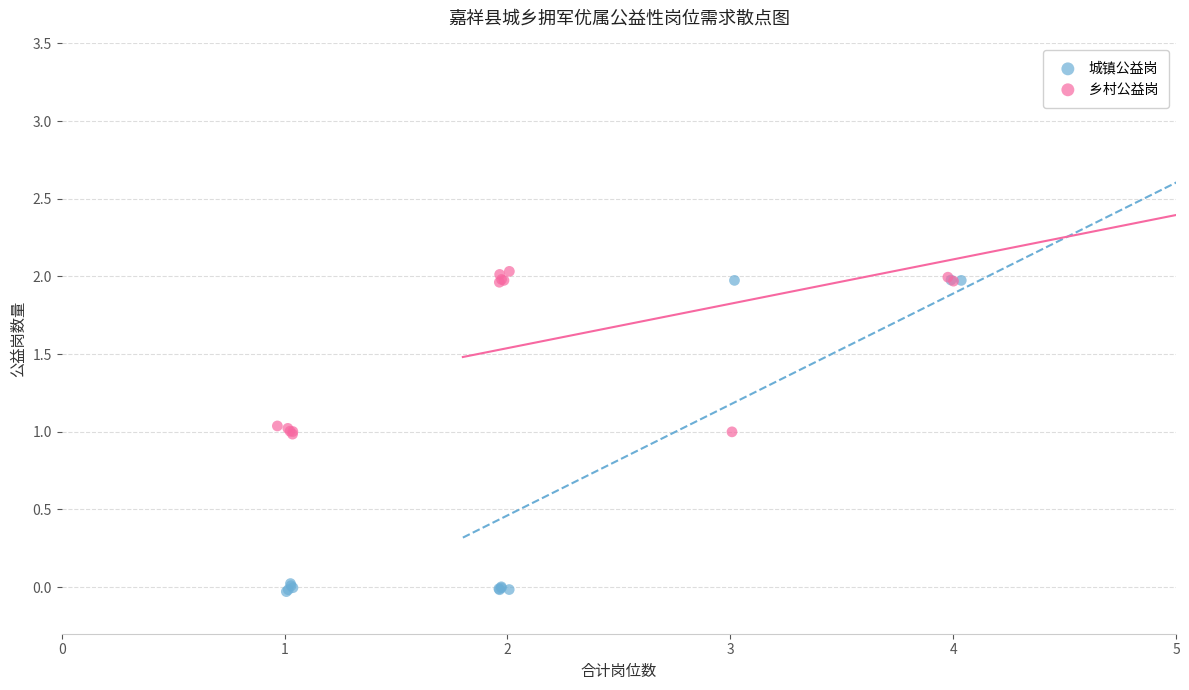

Which series has the widest spread of Y values?

城镇公益岗